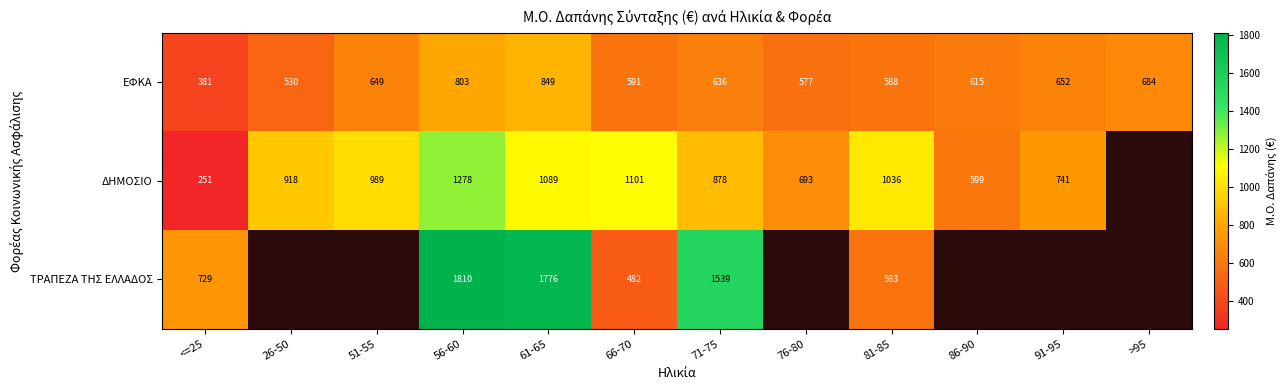

Is the value of ΤΡΑΠΕΖΑ ΤΗΣ ΕΛΛΑΔΟΣ at 81-85 greater than the value of ΕΦΚΑ at 56-60?

No